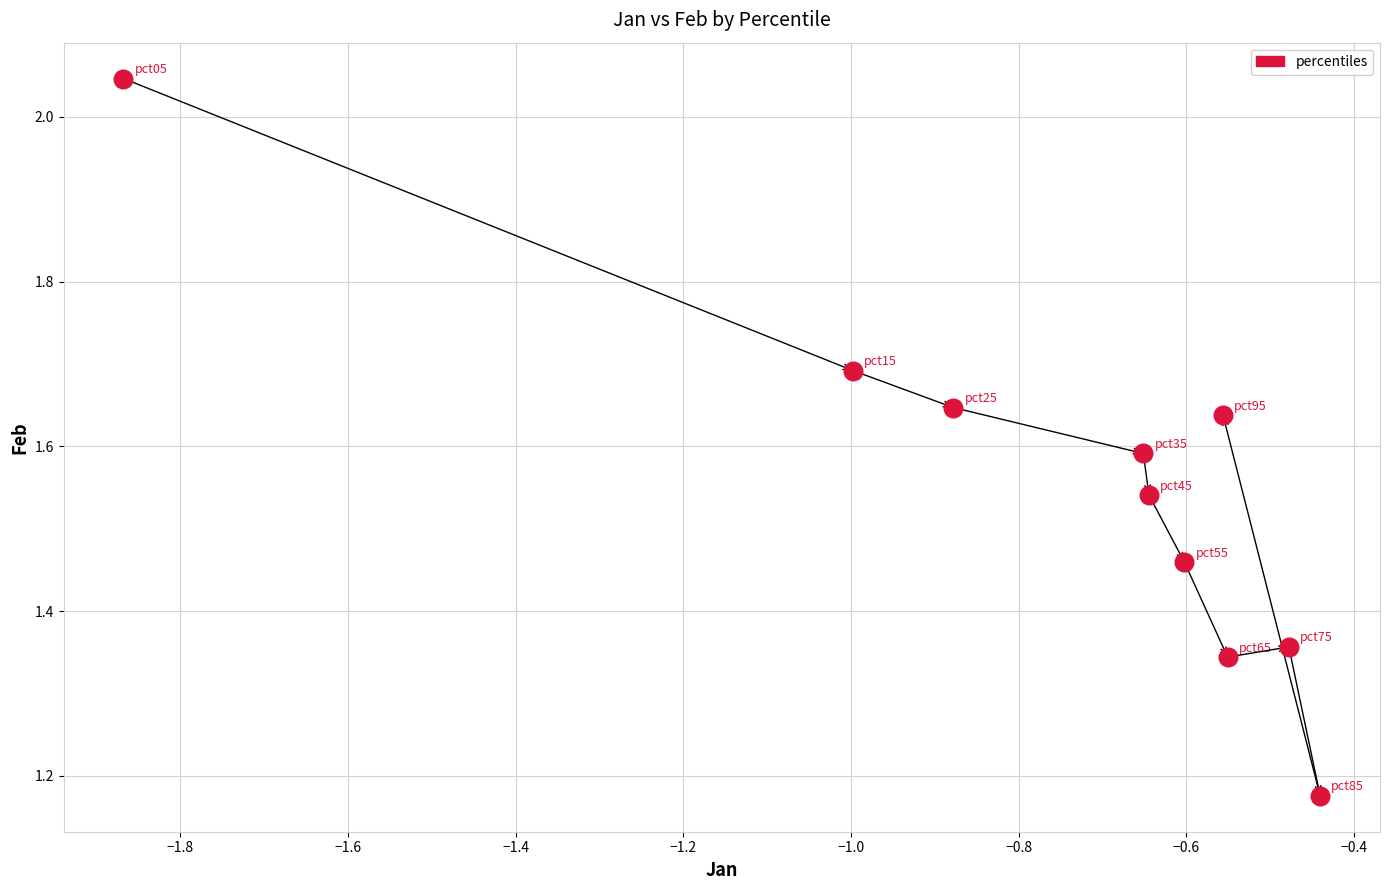

What is the average X value?

-0.8